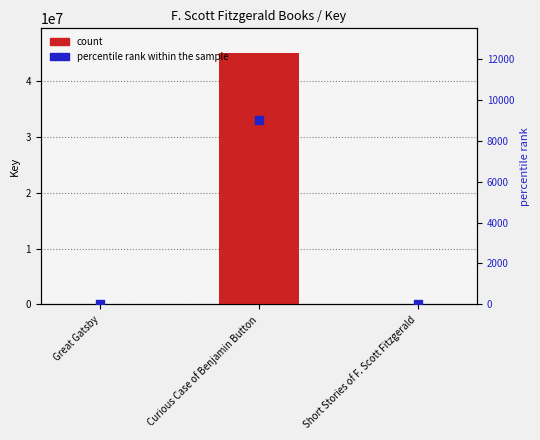

Which series has the widest spread of Y values?

count